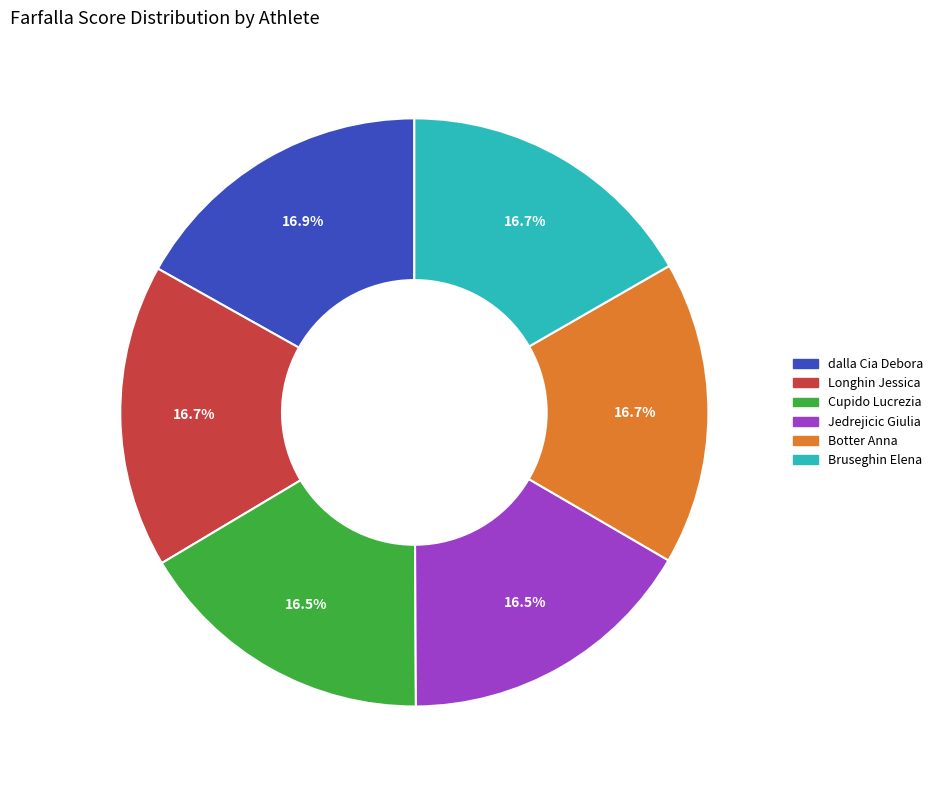

How many slices are in this pie chart?

6